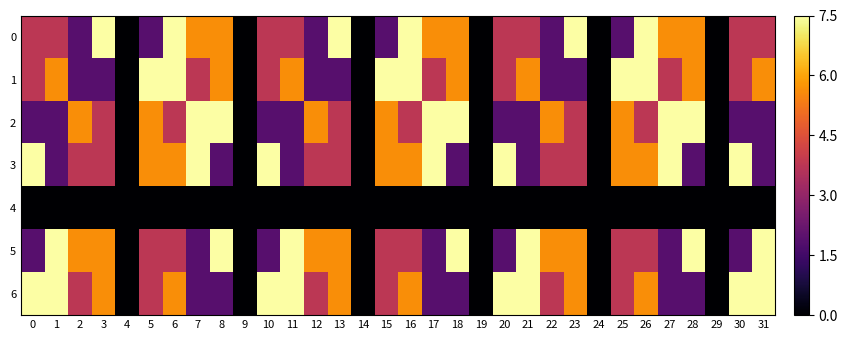

What is the difference between the highest and lowest values at 11?

7.5